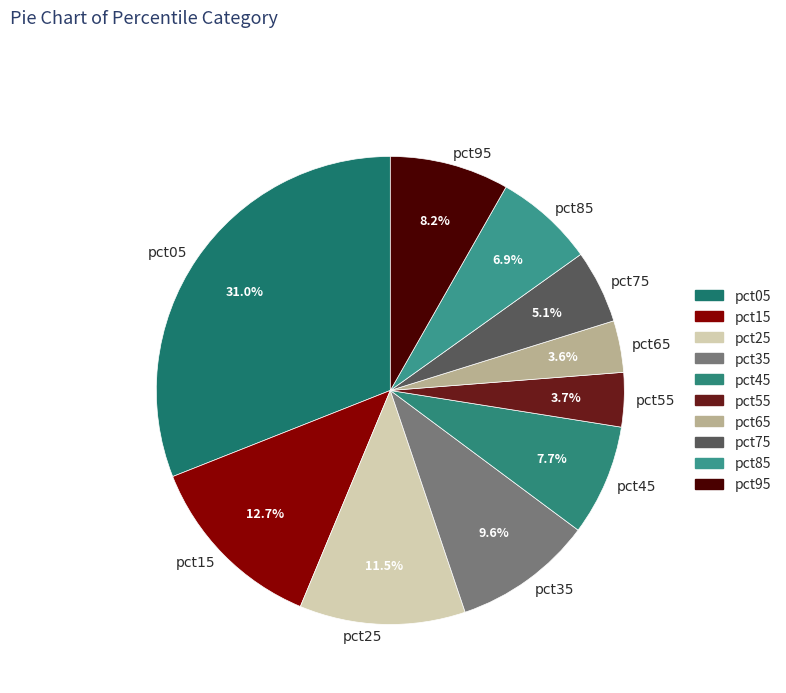

How many segments does this pie chart have?

10